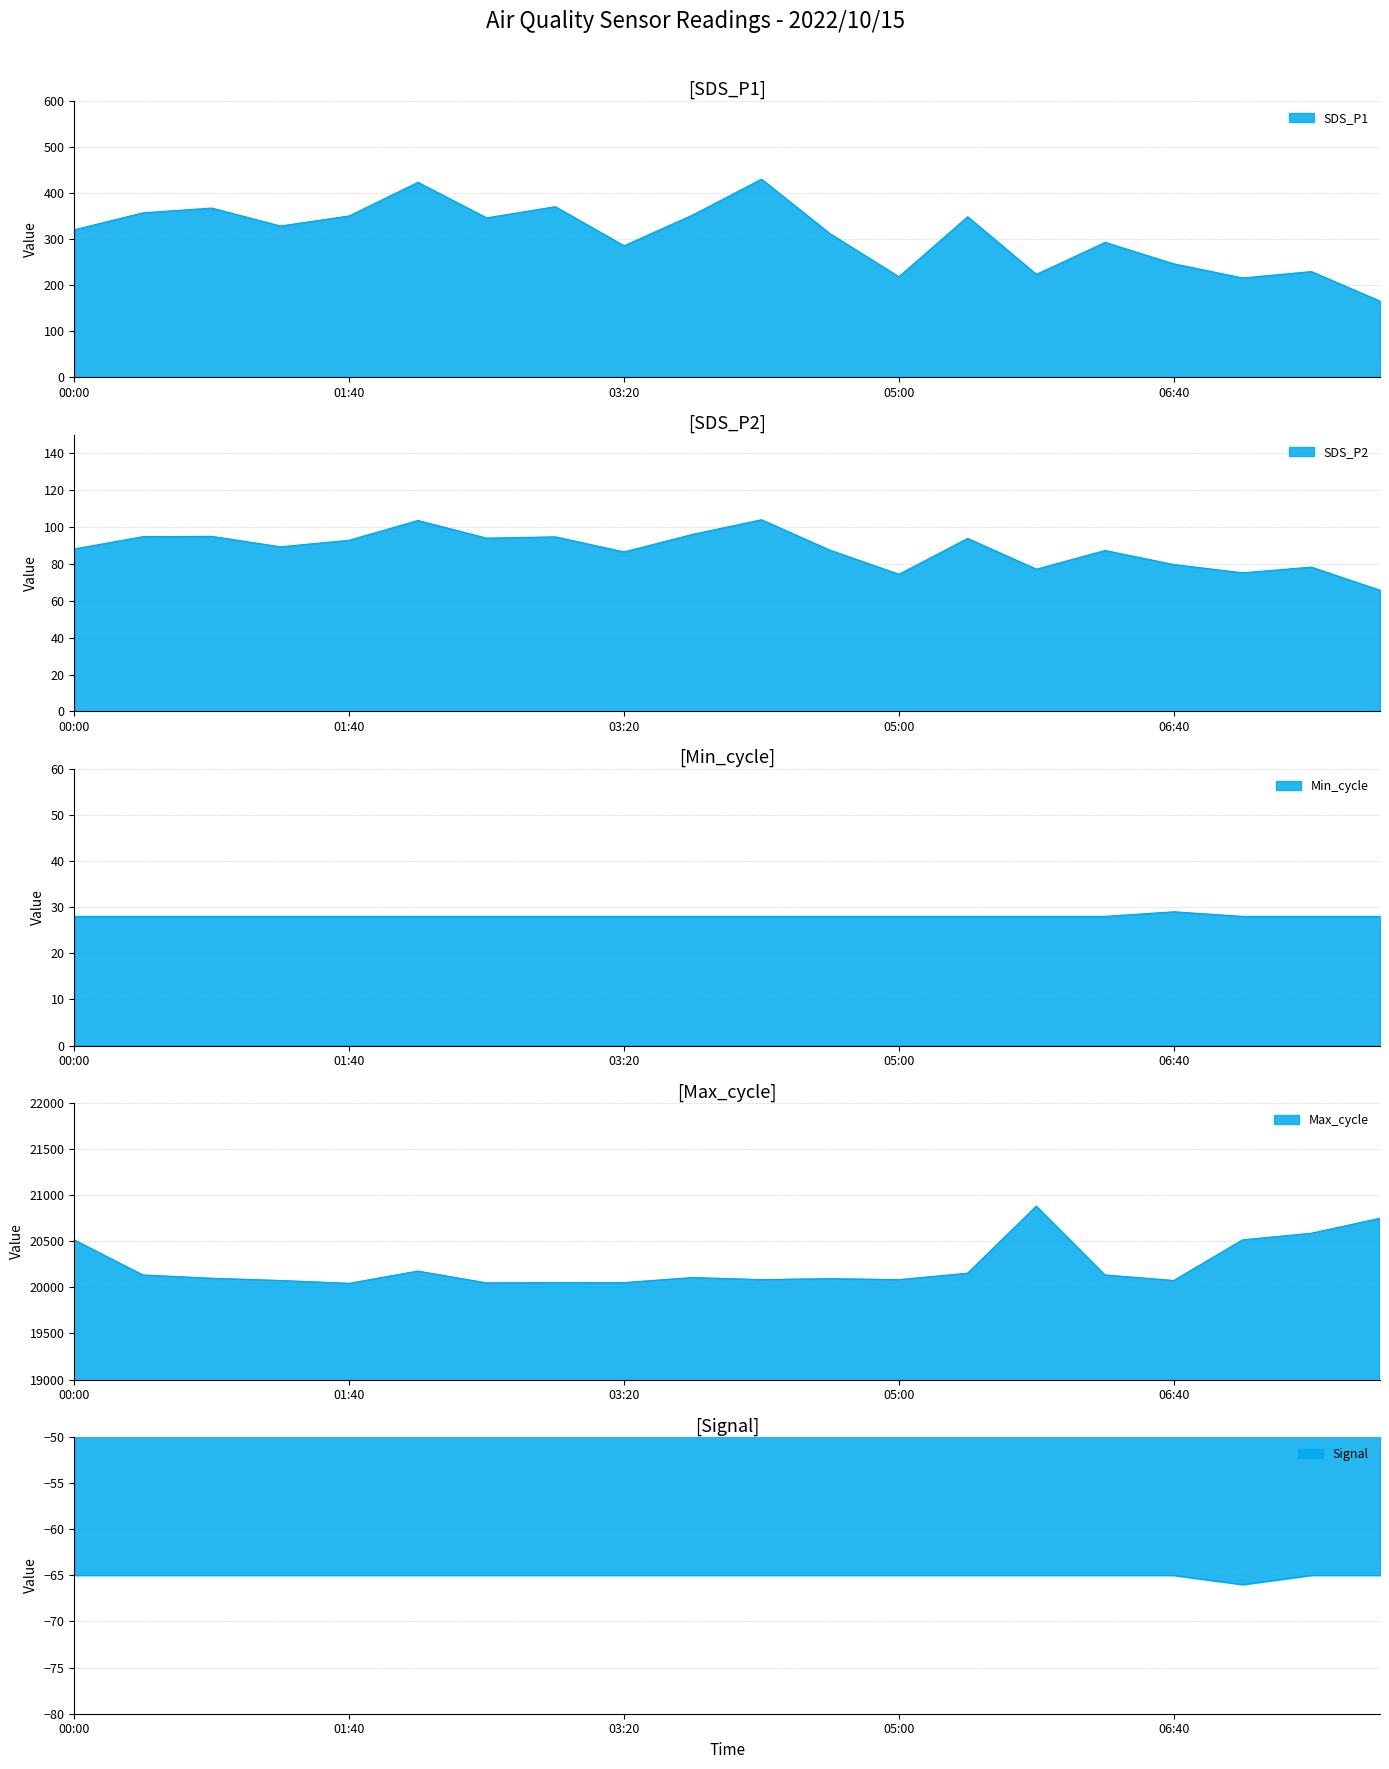

How many values in the Signal series are below -65?

1